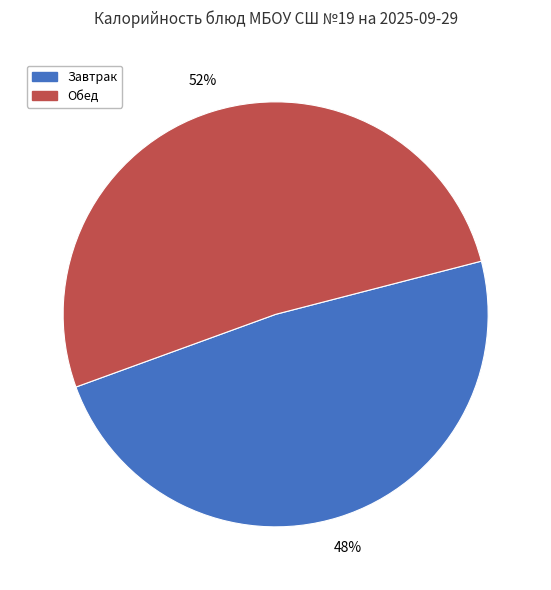

Combined, do Обед and Завтрак account for over 50%?

Yes